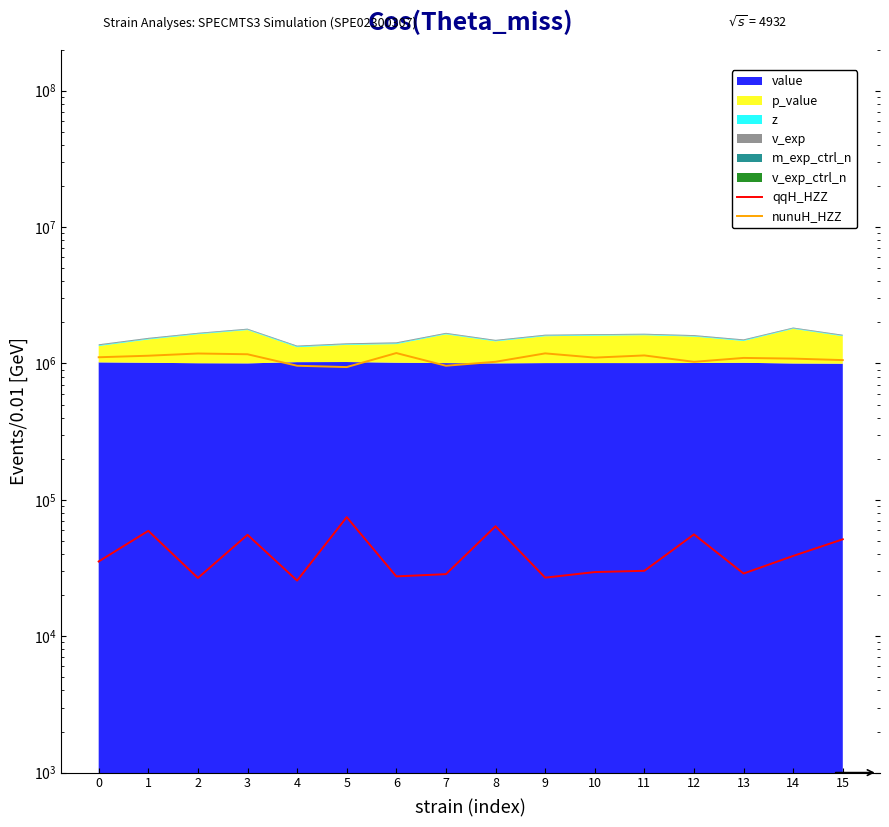

Reading right to left, extract all data points from this chart.

qqH_HZZ: 15=51391.3	14=38804.9	13=28825.8	12=55820.3	11=30180.8	10=29547.7	9=26894.4	8=64060.8	7=28526.5	6=27467.5	5=74679.4	4=25590.9	3=55433.5	2=26740.1	1=59275.3	0=35332.9
nunuH_HZZ: 15=1058760.0	14=1085960.0	13=1098625.0	12=1028415.0	11=1145630.0	10=1104575.0	9=1186175.0	8=1029435.0	7=962625.0	6=1192720.0	5=941205.0	4=962540.0	3=1168750.0	2=1183795.0	1=1140105.0	0=1110950.0